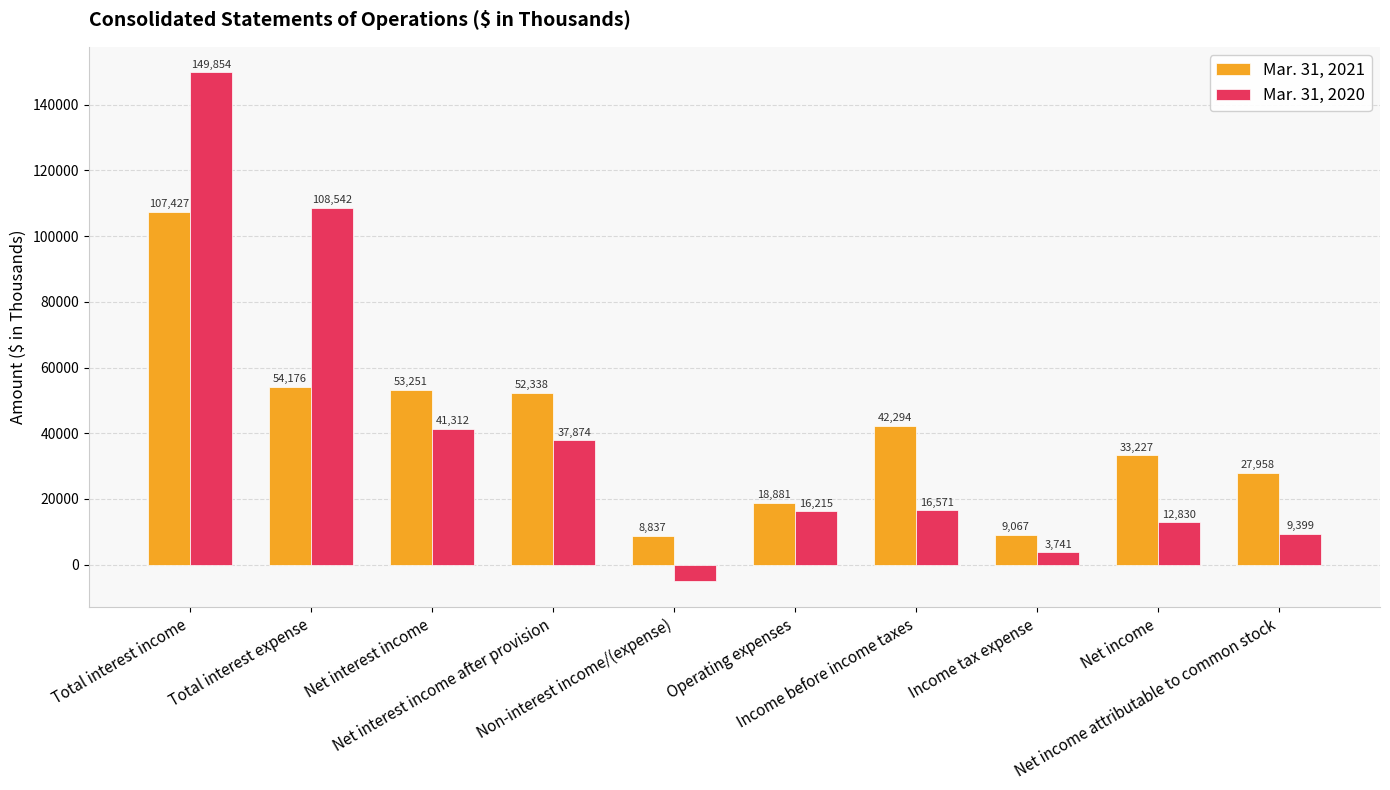

Reading left to right, what are all the values shown in this chart?

Mar. 31, 2021: 107427	54176	53251	52338	8837	18881	42294	9067	33227	27958
Mar. 31, 2020: 149854	108542	41312	37874	-5088	16215	16571	3741	12830	9399